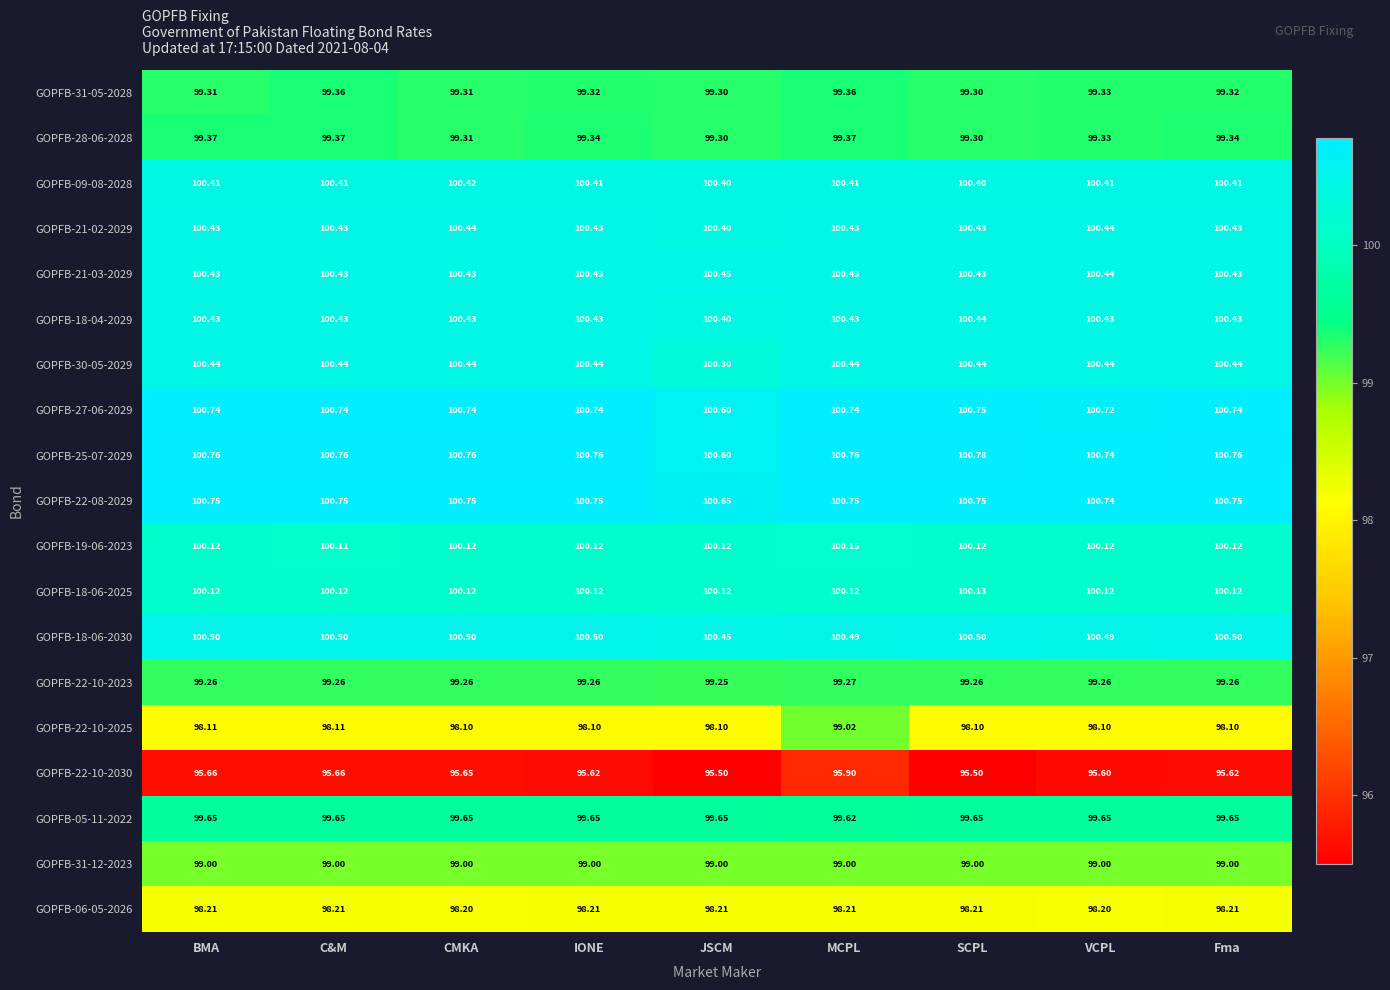

Which category has the highest value across all series?

SCPL